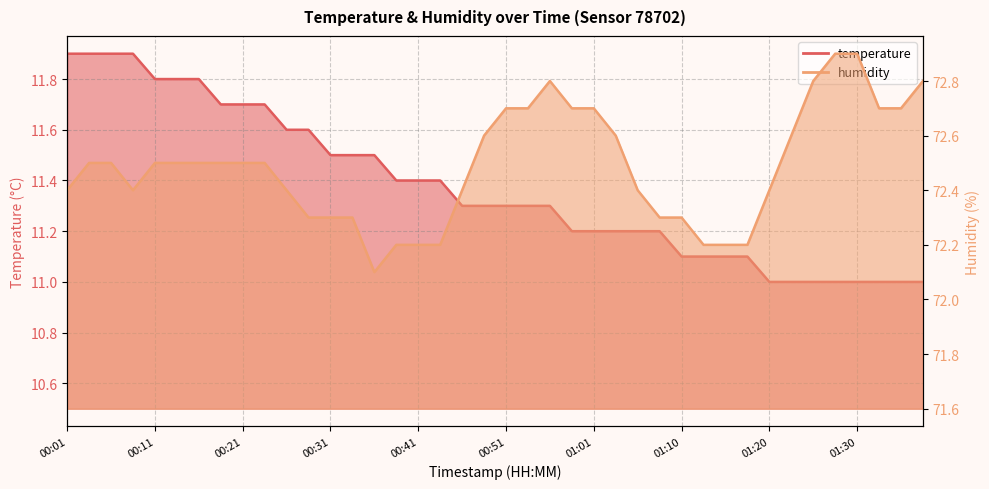

List the series in order of their peak value, lowest first.

temperature, humidity